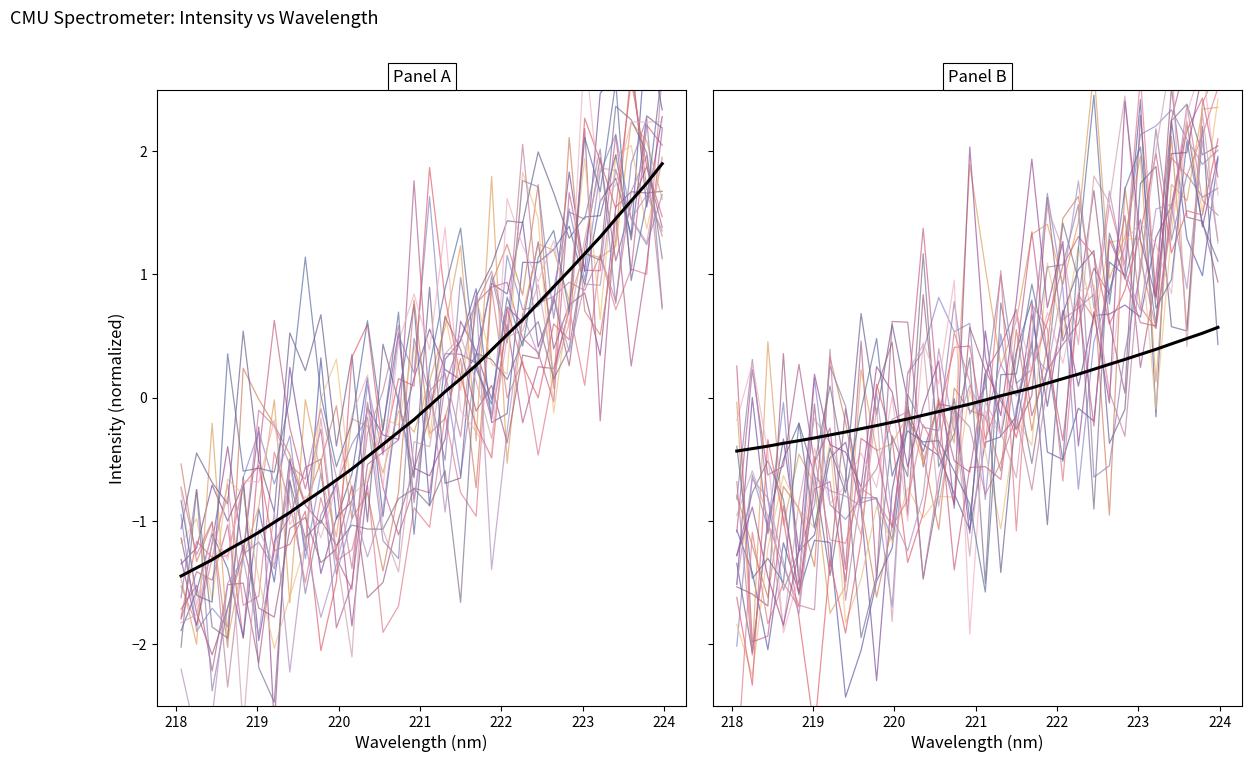

True or false: the data shows -0.3 at 219.589.

True